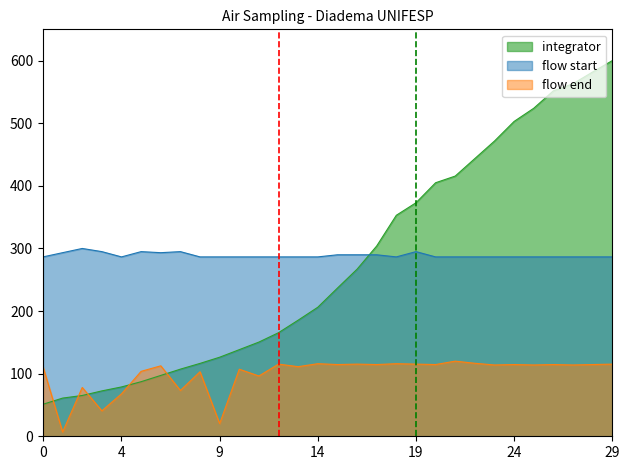

How many series are shown in this chart?

3